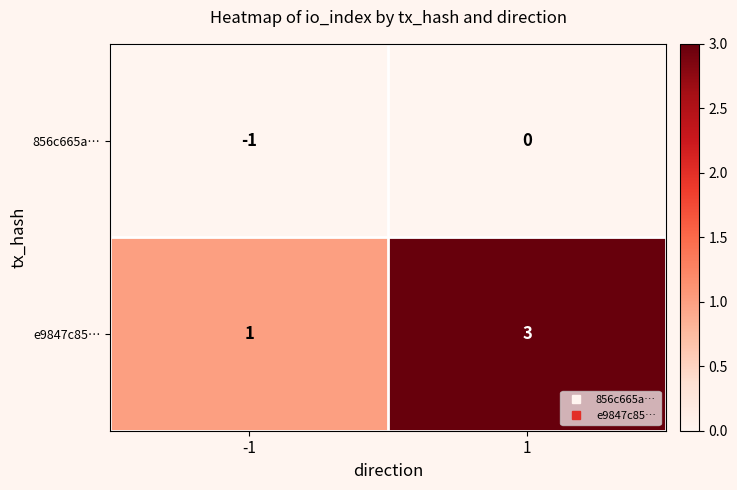

What is the sum of all e9847c85… values?

4